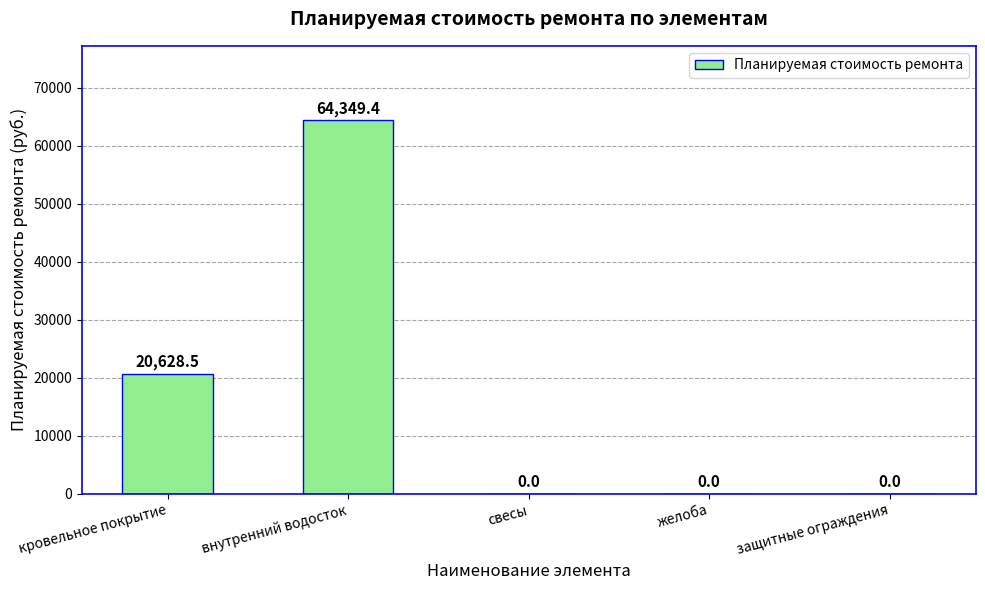

What is the sum of the values at внутренний водосток and защитные ограждения?

64349.4